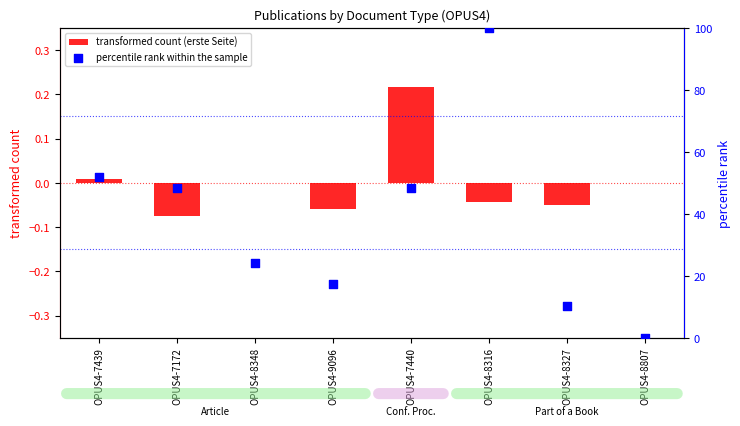

Which series reaches the minimum Y coordinate?

transformed count (erste Seite)